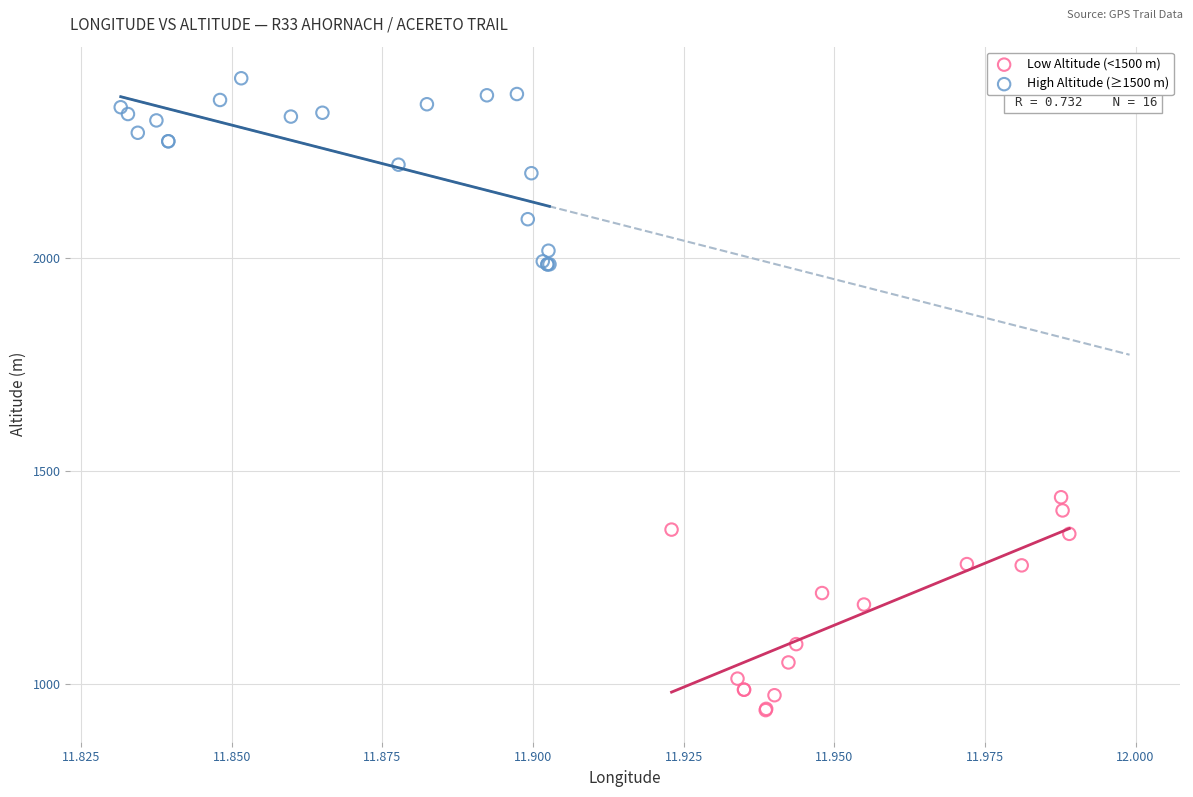

Which series contains the lowest Y value?

Low Altitude (<1500 m)